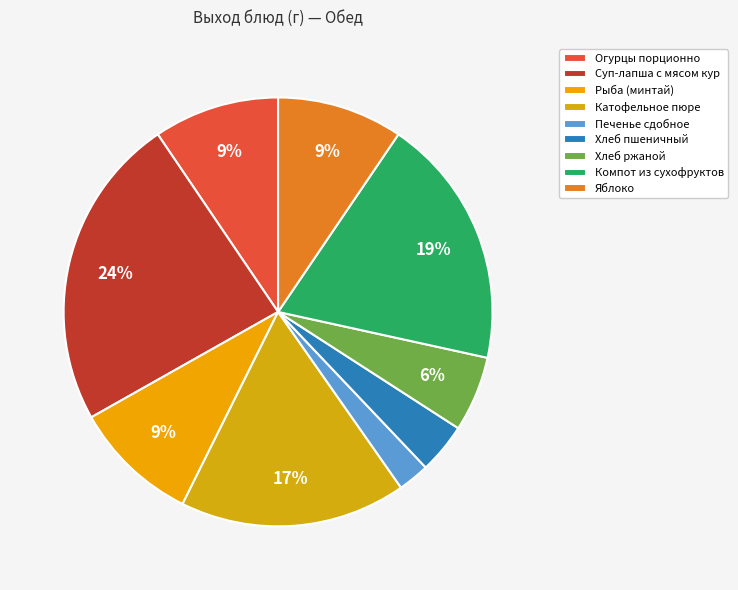

The Хлеб пшеничный slice represents 14% of the pie. True or false?

False